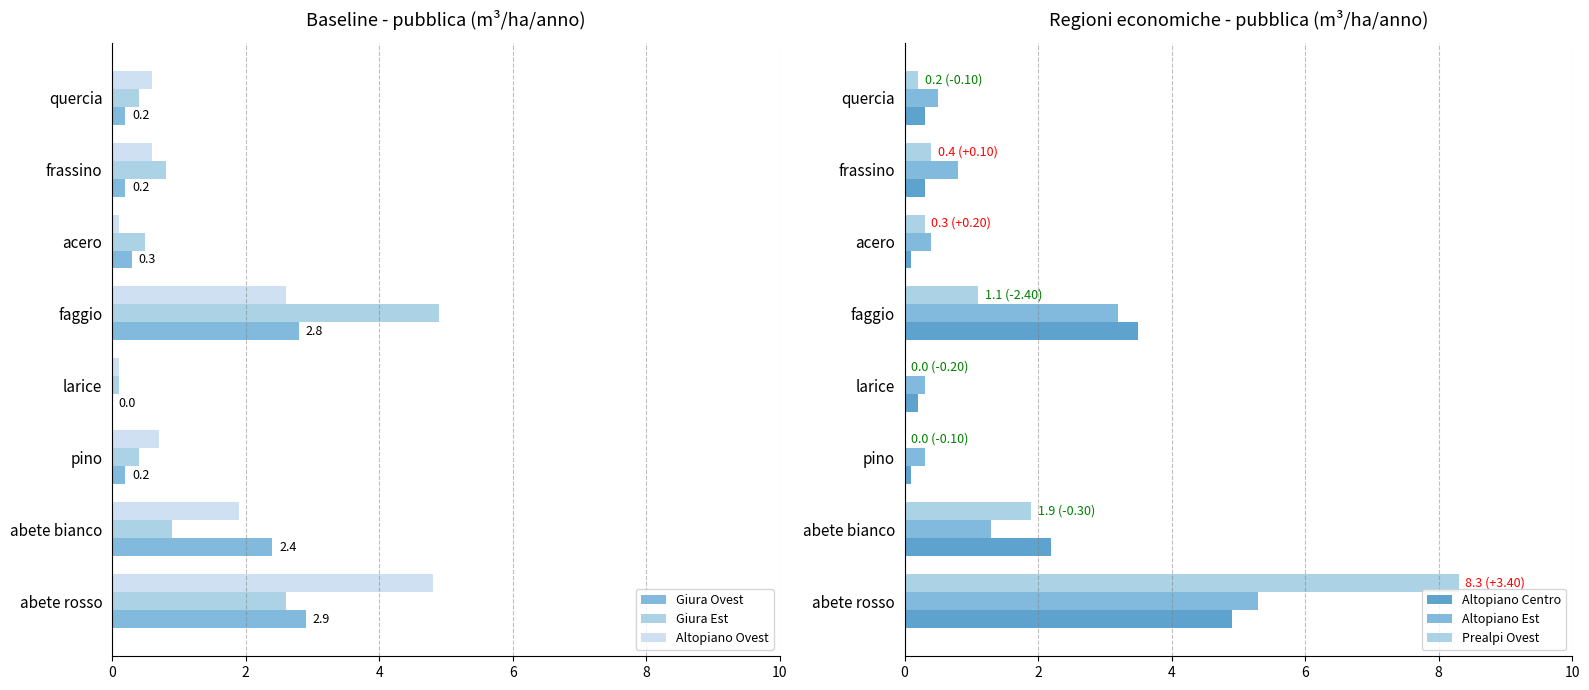

Which series has the largest total across all categories?

Prealpi Ovest